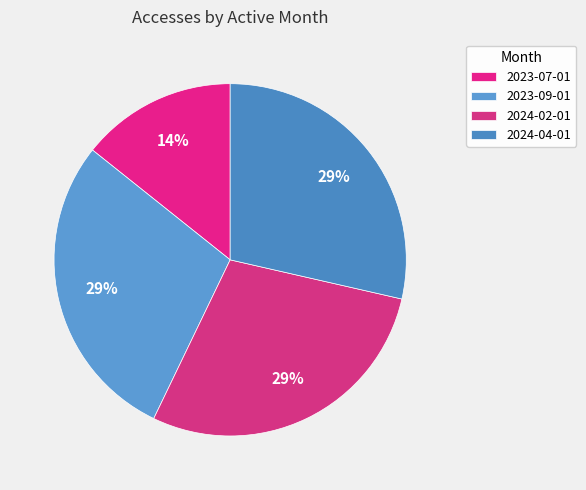

Does 2024-02-01 represent more than half of the total?

No